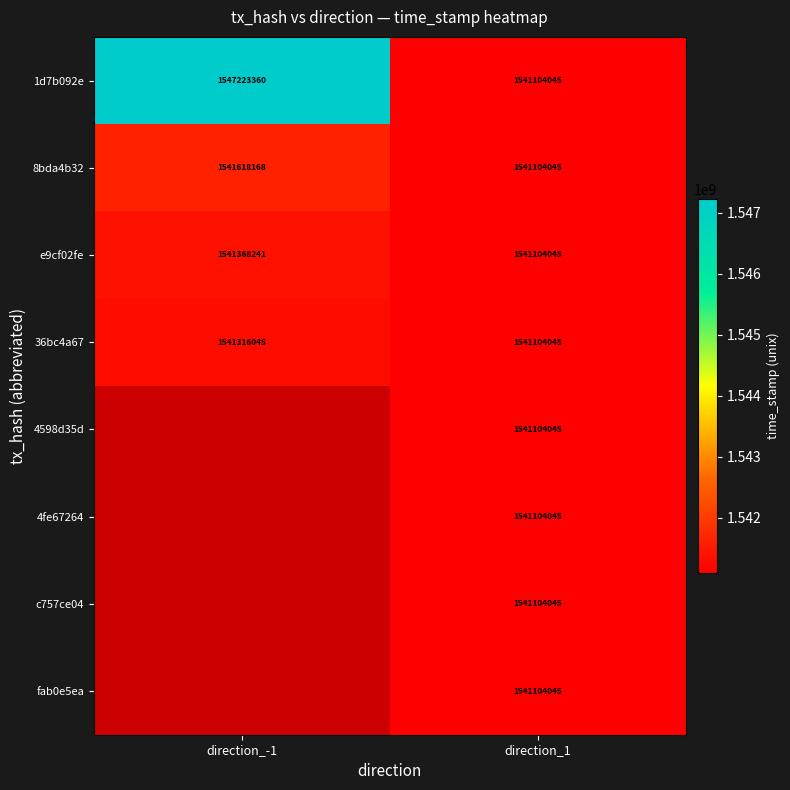

Count the number of categories in the chart.

2